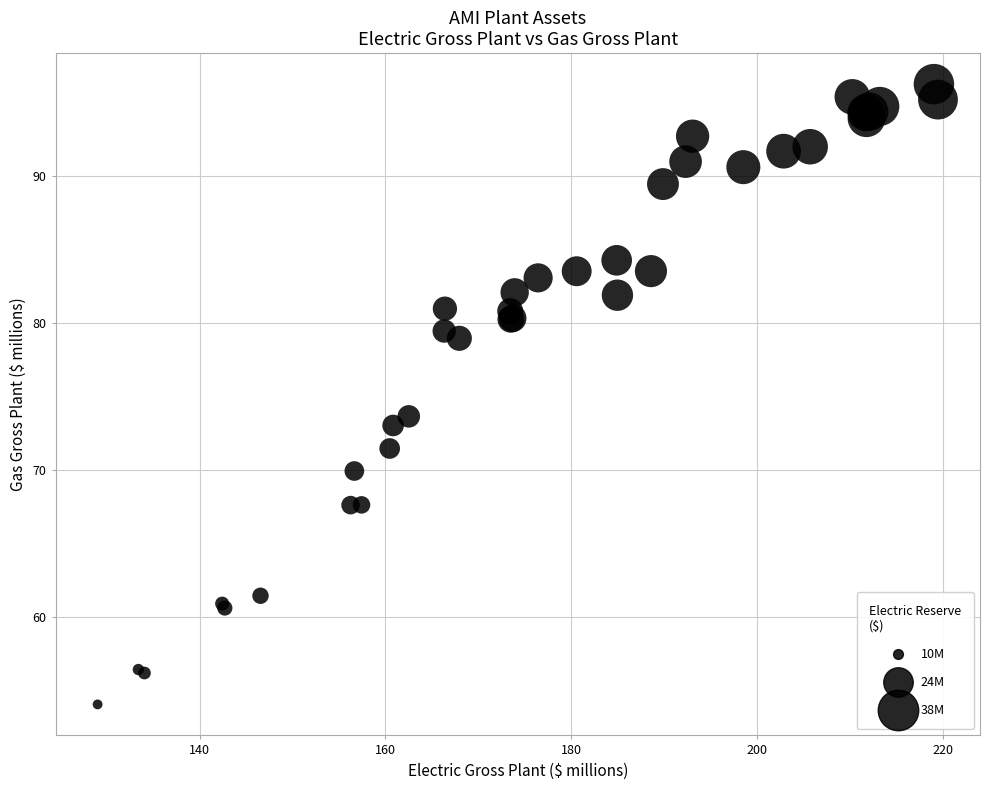

What Y value in the scatter plot is closest to 75?

73.7